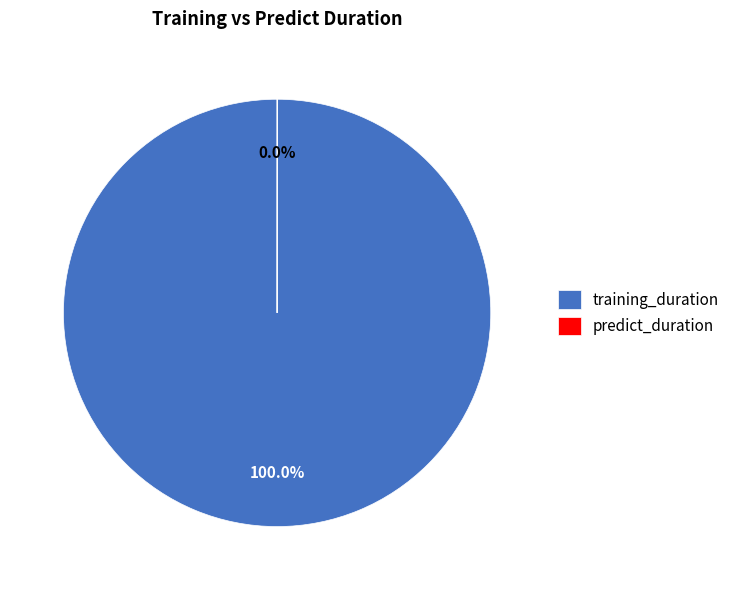

Is there a majority slice in this chart?

Yes